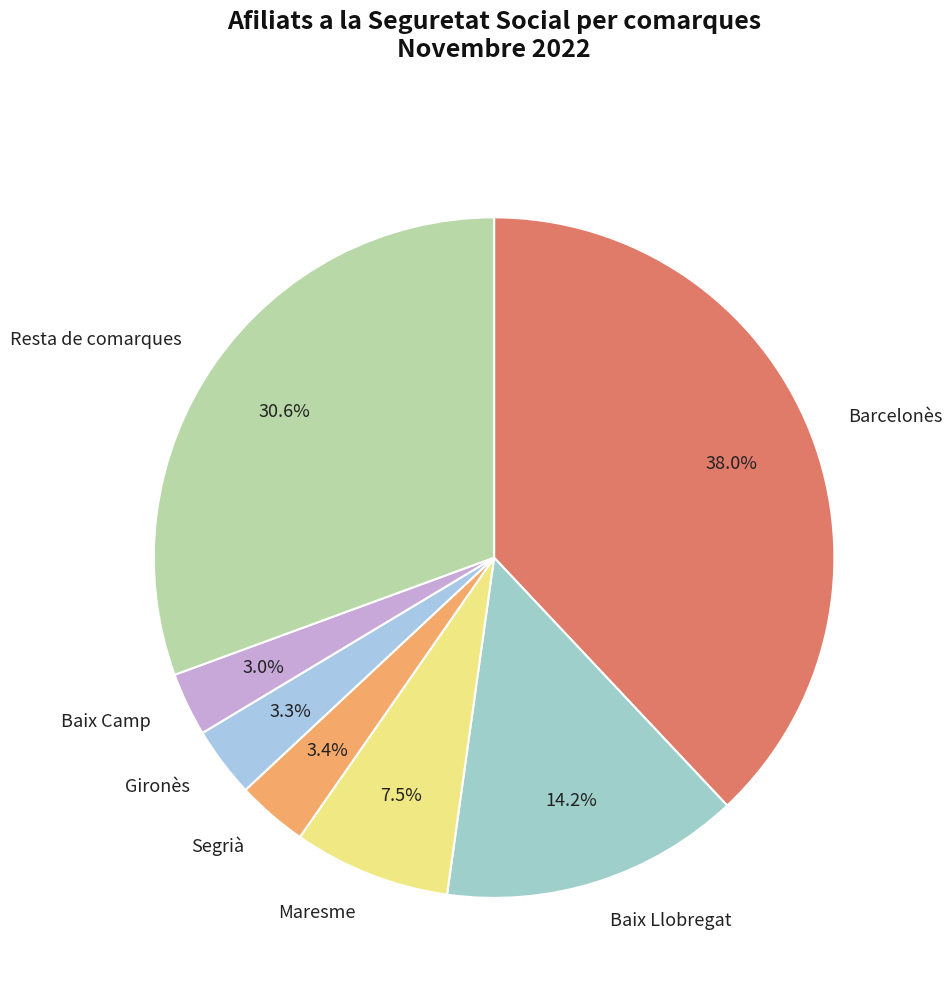

Approximately how many times larger is the value at Barcelonès compared to Maresme?

5.1